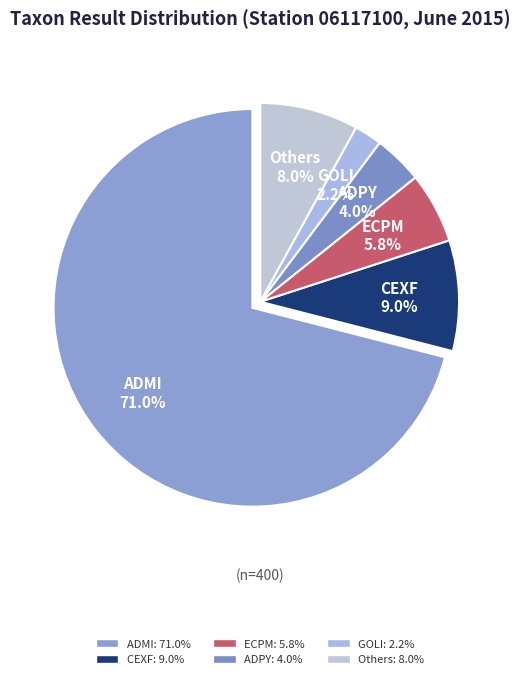

To the nearest percent, what portion does ADMI represent?

71%